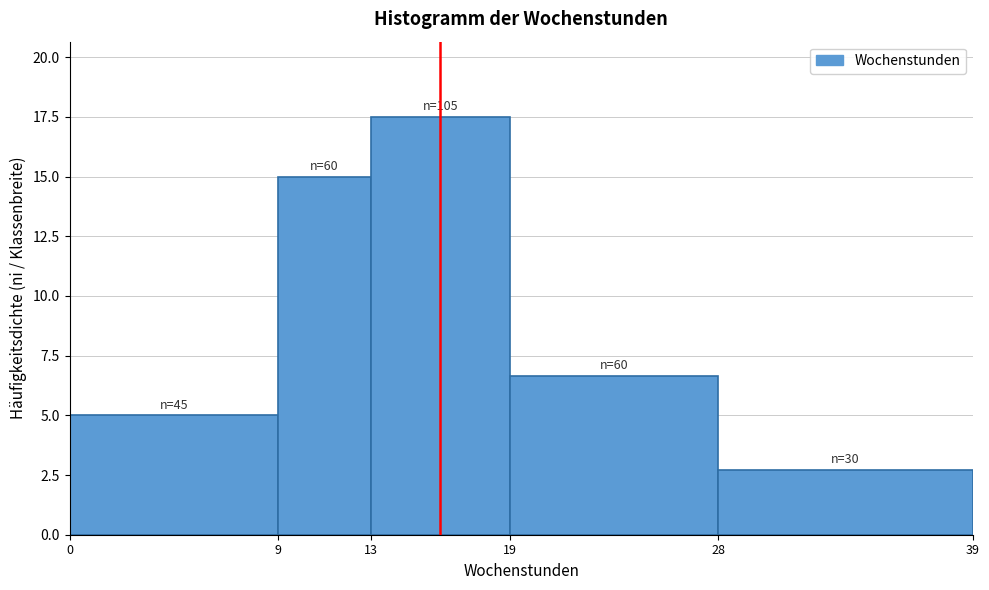

Which range on the x-axis has the tallest bar?

13 to 19